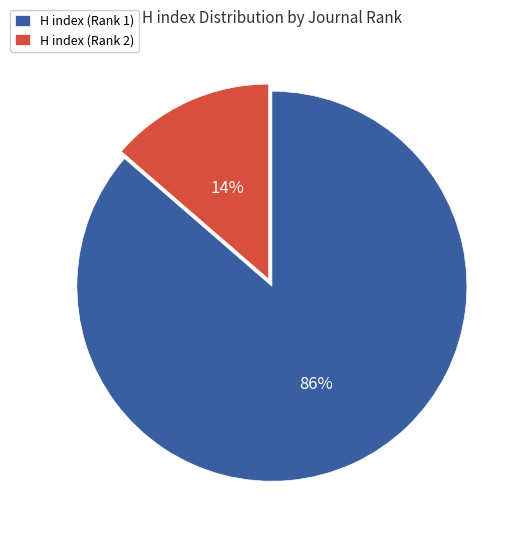

To the nearest percent, what is the combined percentage of H index (Rank 1) and H index (Rank 2)?

100%